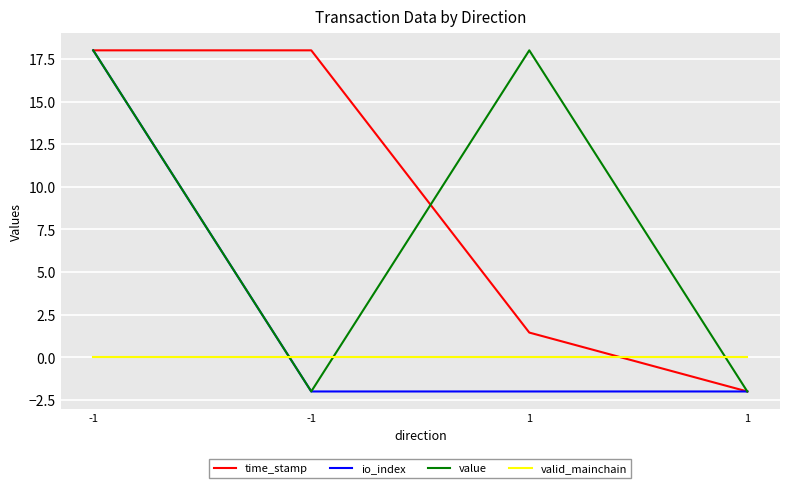

Is this an area chart (filled region under the line)?

No